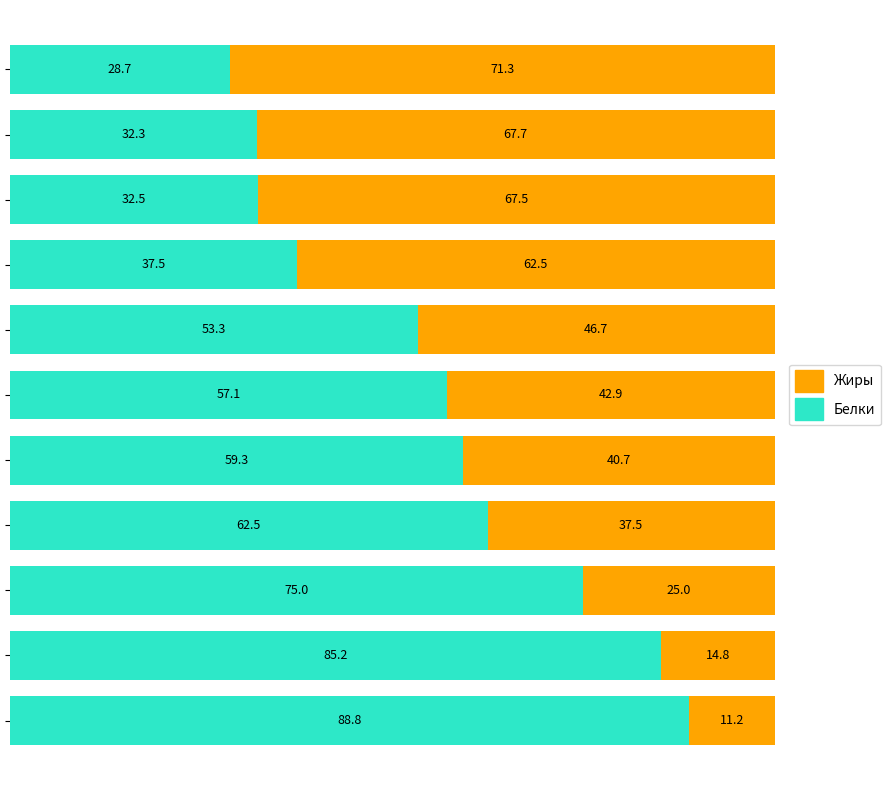

What is the minimum value for Белки?

28.7